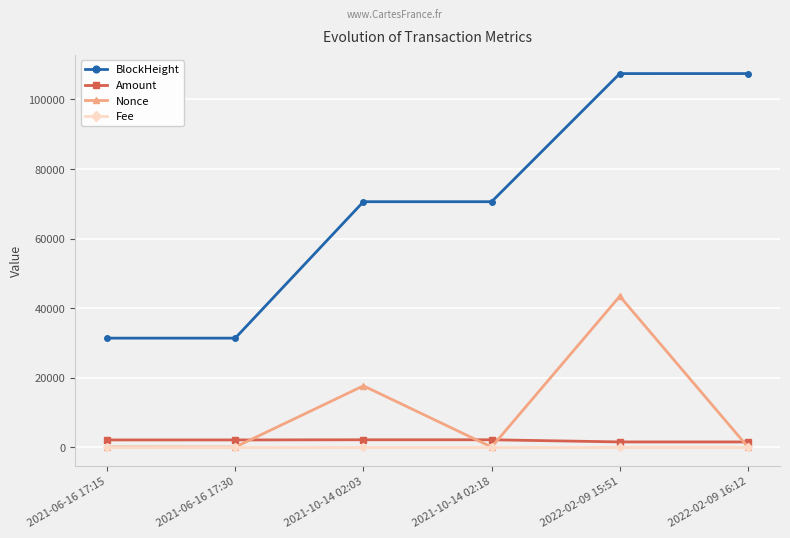

True or false: Amount and BlockHeight cross at least once.

False